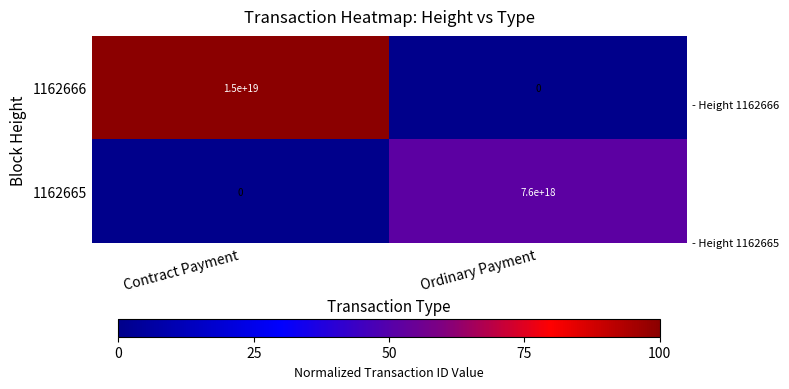

At which label is 1162665 closest to 3800000000000000000?

Contract Payment